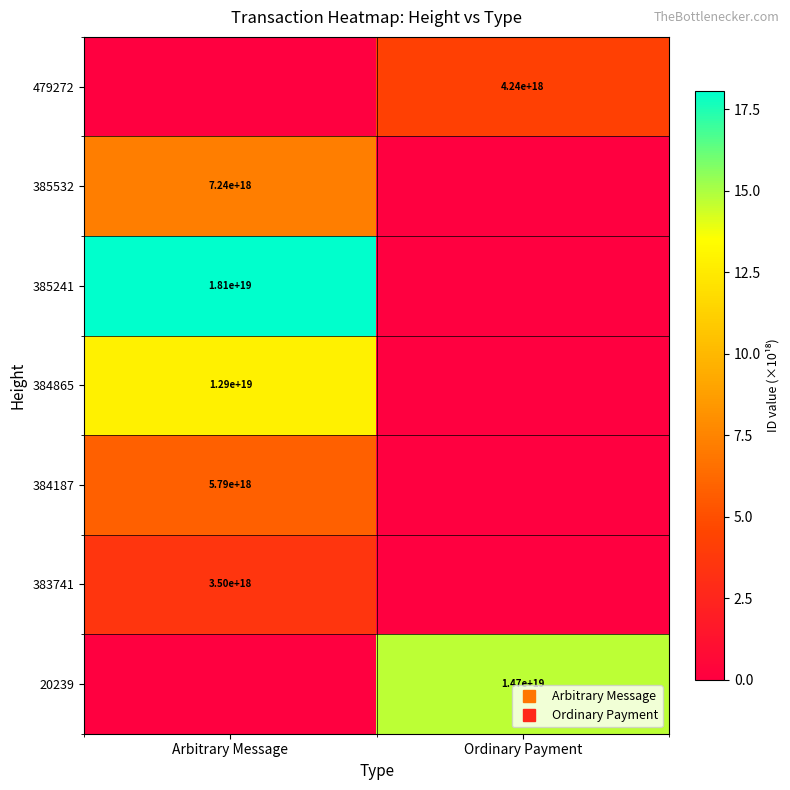

Which has a higher value, Arbitrary Message or Ordinary Payment?

Ordinary Payment